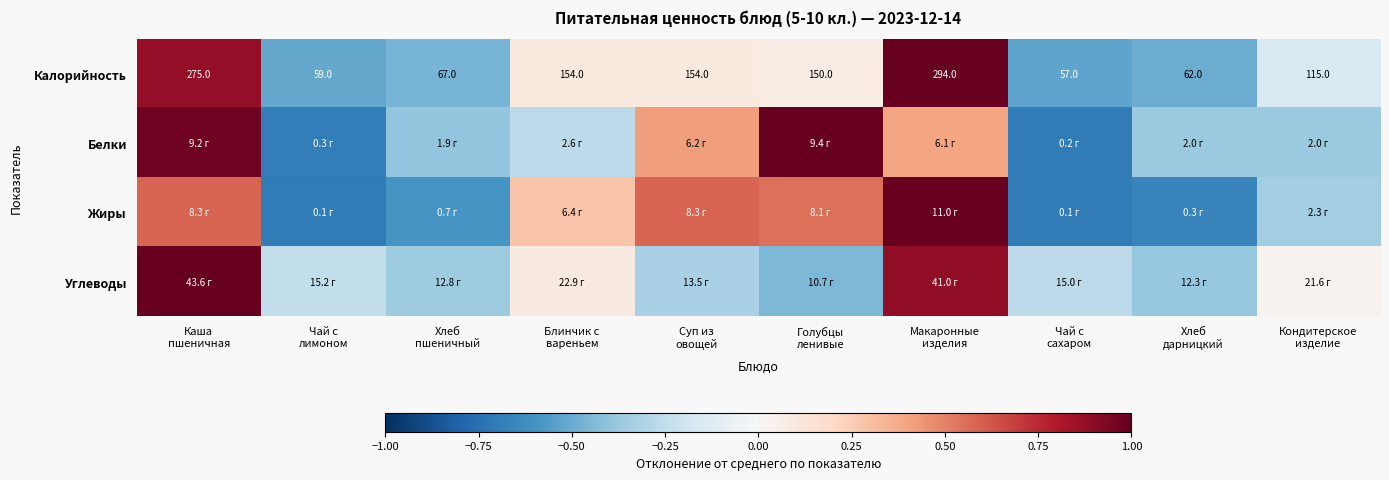

How many values in the Калорийность series are below 150?

5